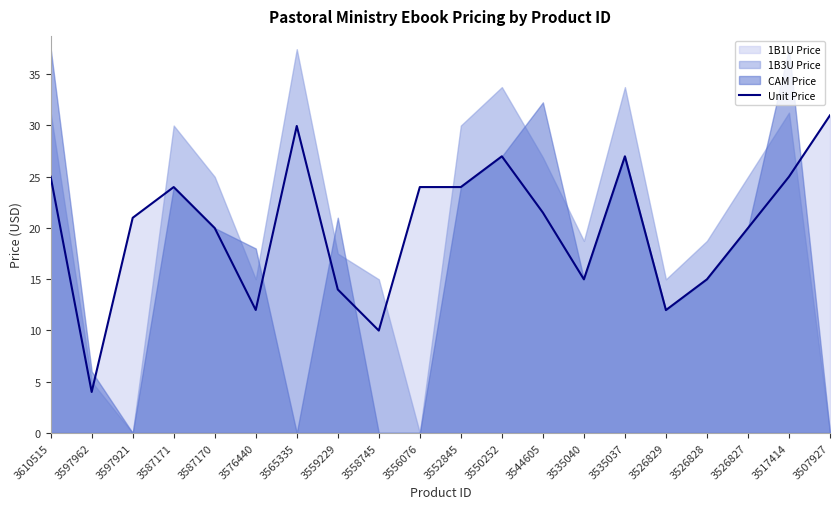

Is it true that the value at 3552845 is 24.0?

True